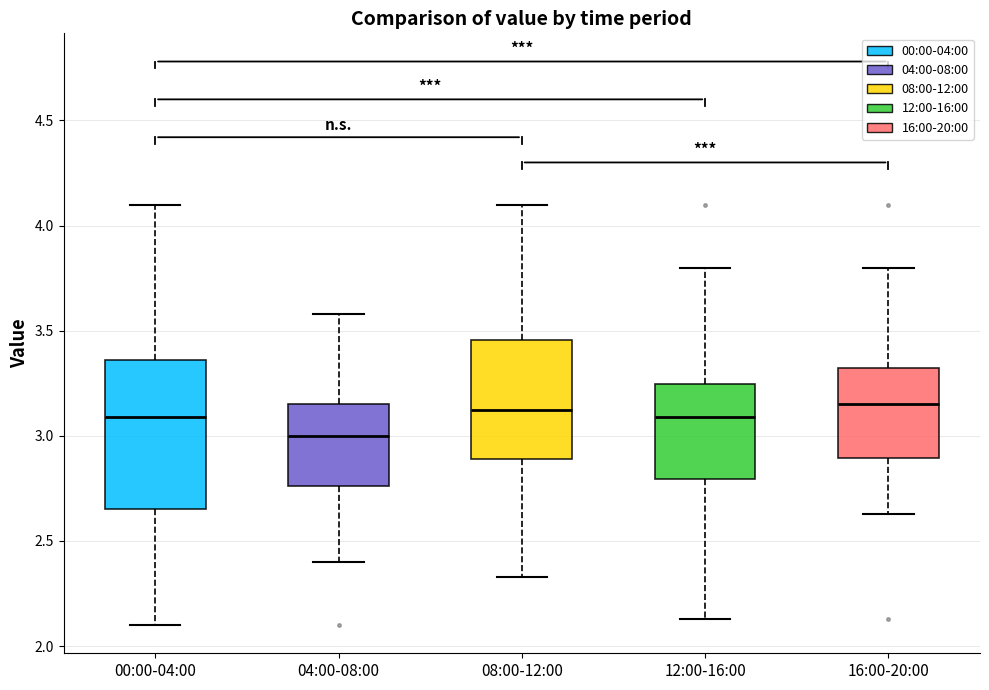

Reading left to right, transcribe this box plot: for each box, give where its median line is, the range the box spans, and where its two whiskers end, as read against the y-axis. The values are not printed on the chart, so give them approximately, as read against the axis.

00:00-04:00: median 3.10, box 2.65 to 3.35, whiskers 2.10 to 4.10
04:00-08:00: median 3.00, box 2.75 to 3.15, whiskers 2.40 to 3.60
08:00-12:00: median 3.15, box 2.90 to 3.45, whiskers 2.35 to 4.10
12:00-16:00: median 3.10, box 2.80 to 3.25, whiskers 2.15 to 3.80
16:00-20:00: median 3.15, box 2.90 to 3.30, whiskers 2.65 to 3.80